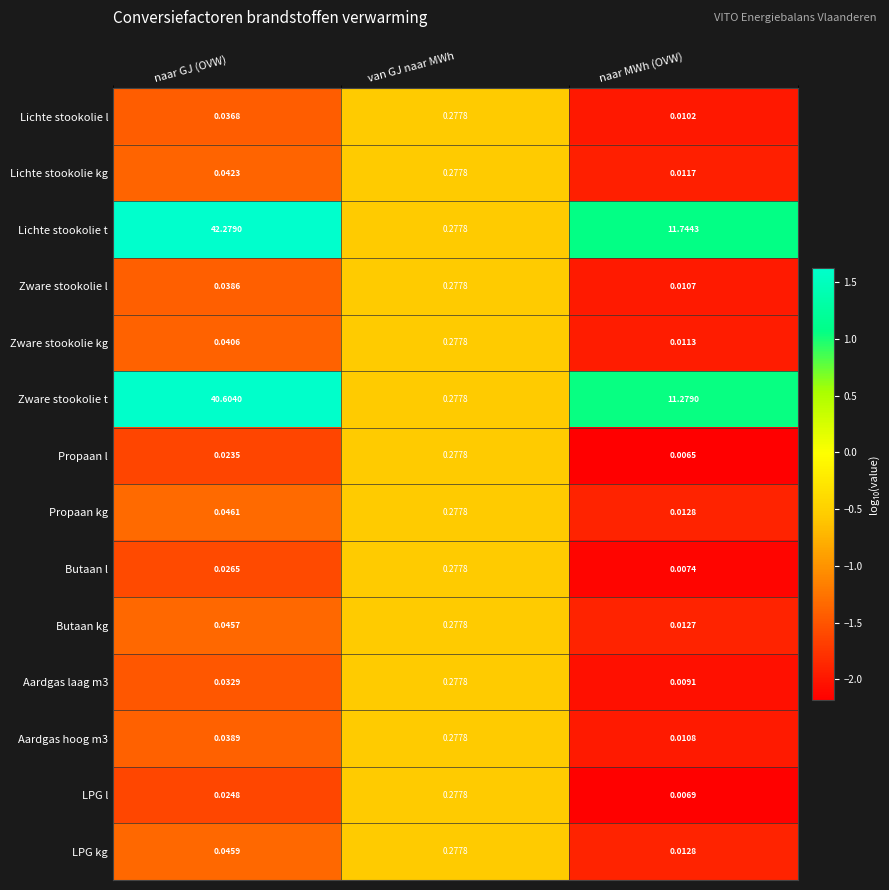

Where is Zware stookolie t nearest to the value 20?

naar MWh (OVW)